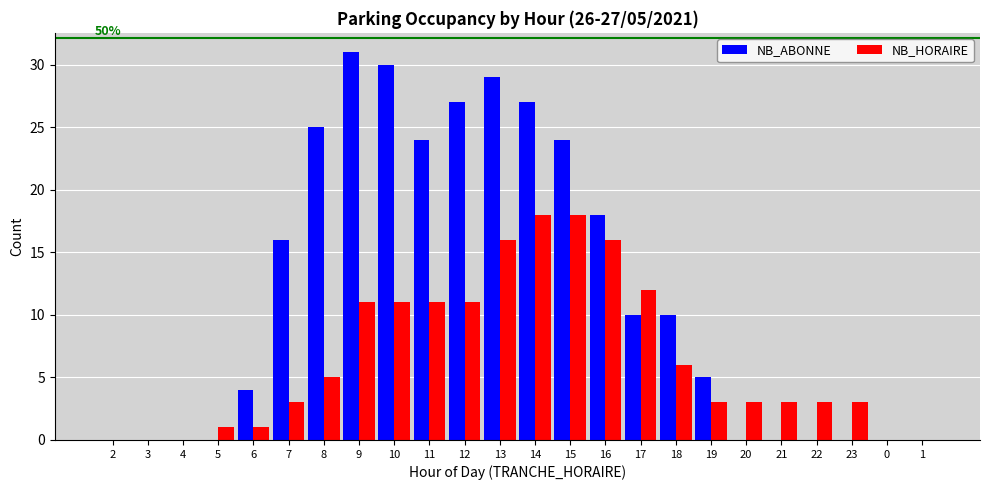

What is the highest value of the NB_ABONNE series?

31